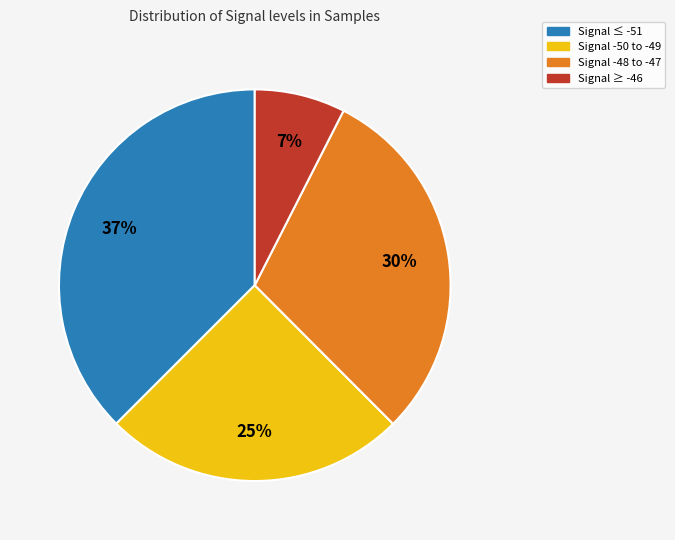

To the nearest percent, what is the average slice percentage?

25%